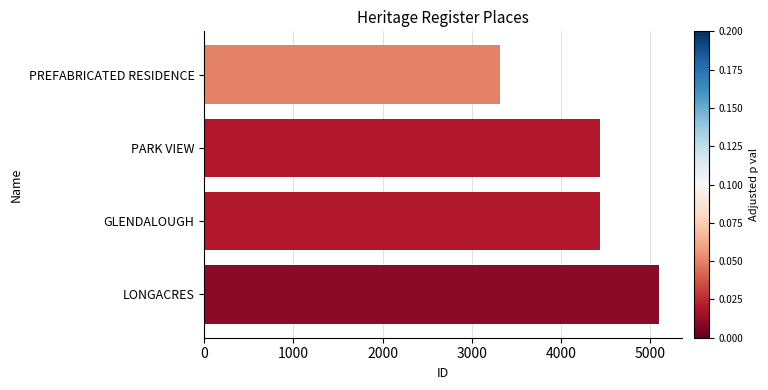

True or false: the data shows 6999 at GLENDALOUGH.

False